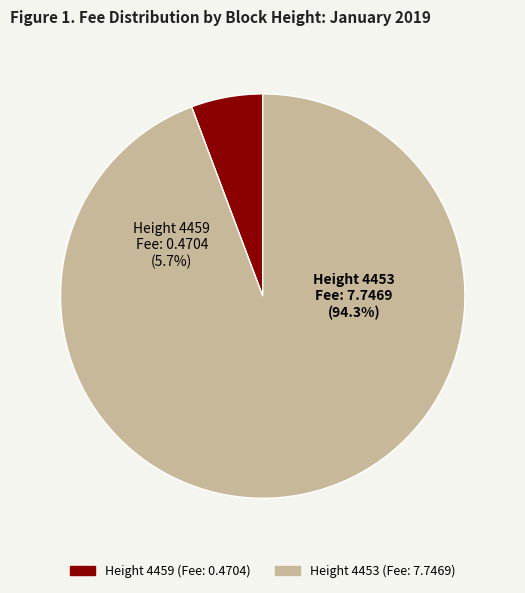

What is the change in value from 4459 to 4453?

+7.3